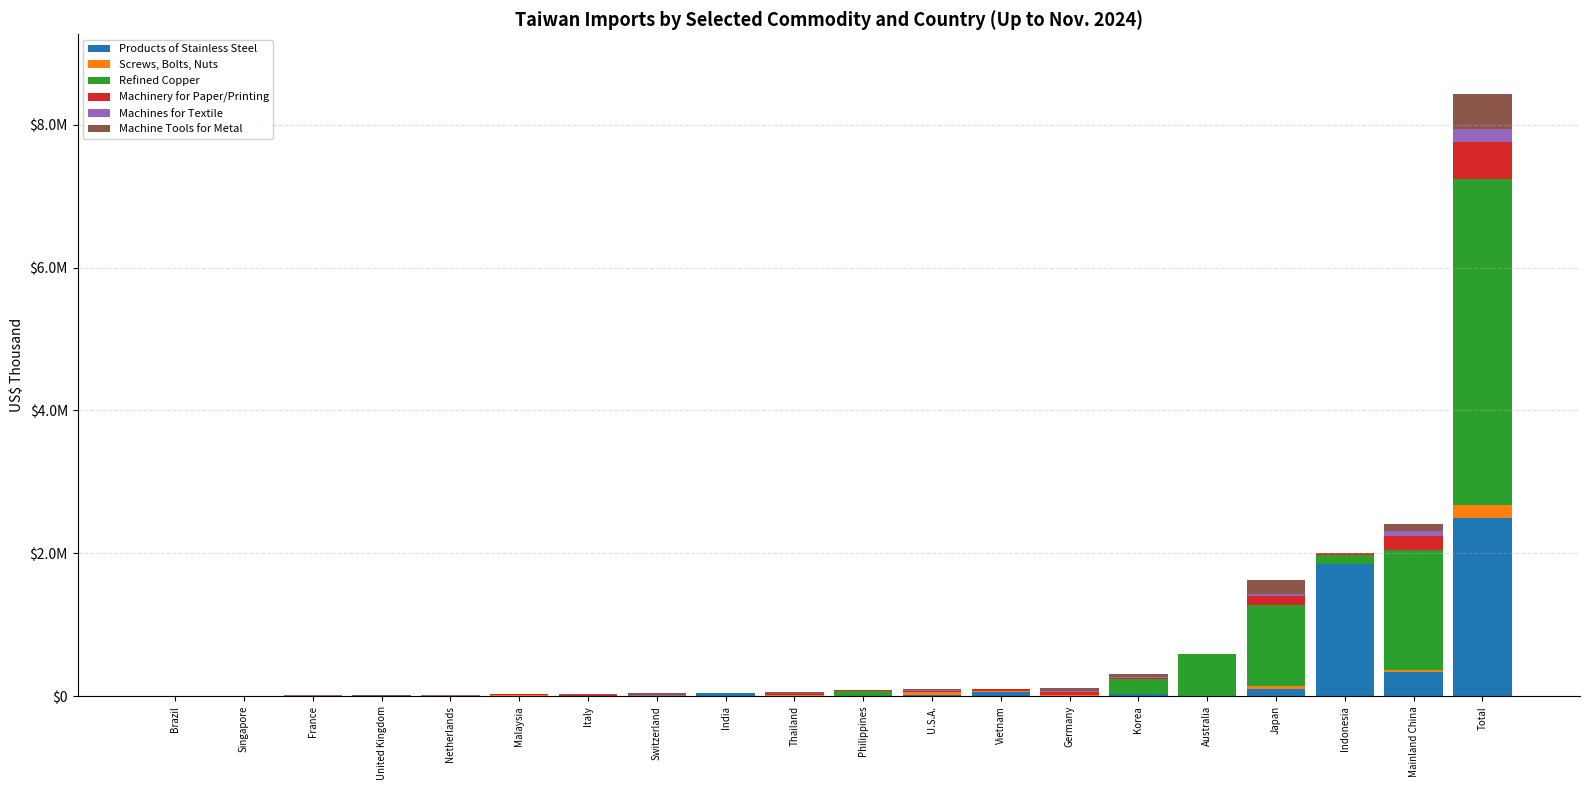

Which has a higher value, Italy or India?

India